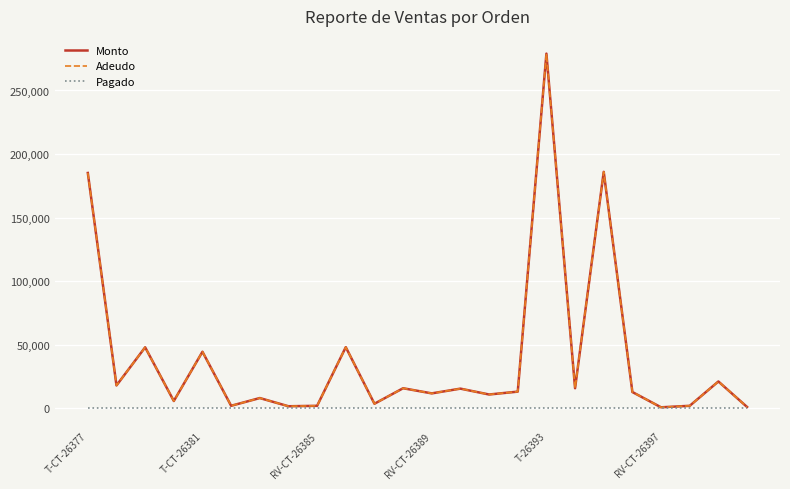

At which label does Adeudo first exceed 13125?

T-CT-26377